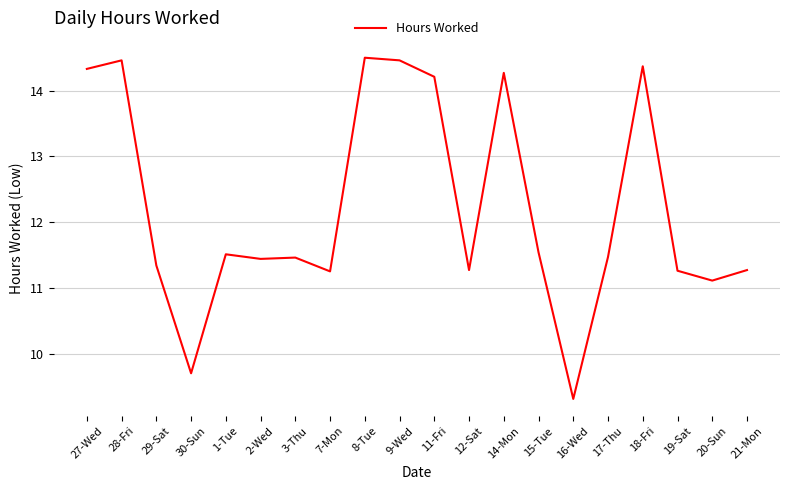

What is the greatest value displayed?

14.5